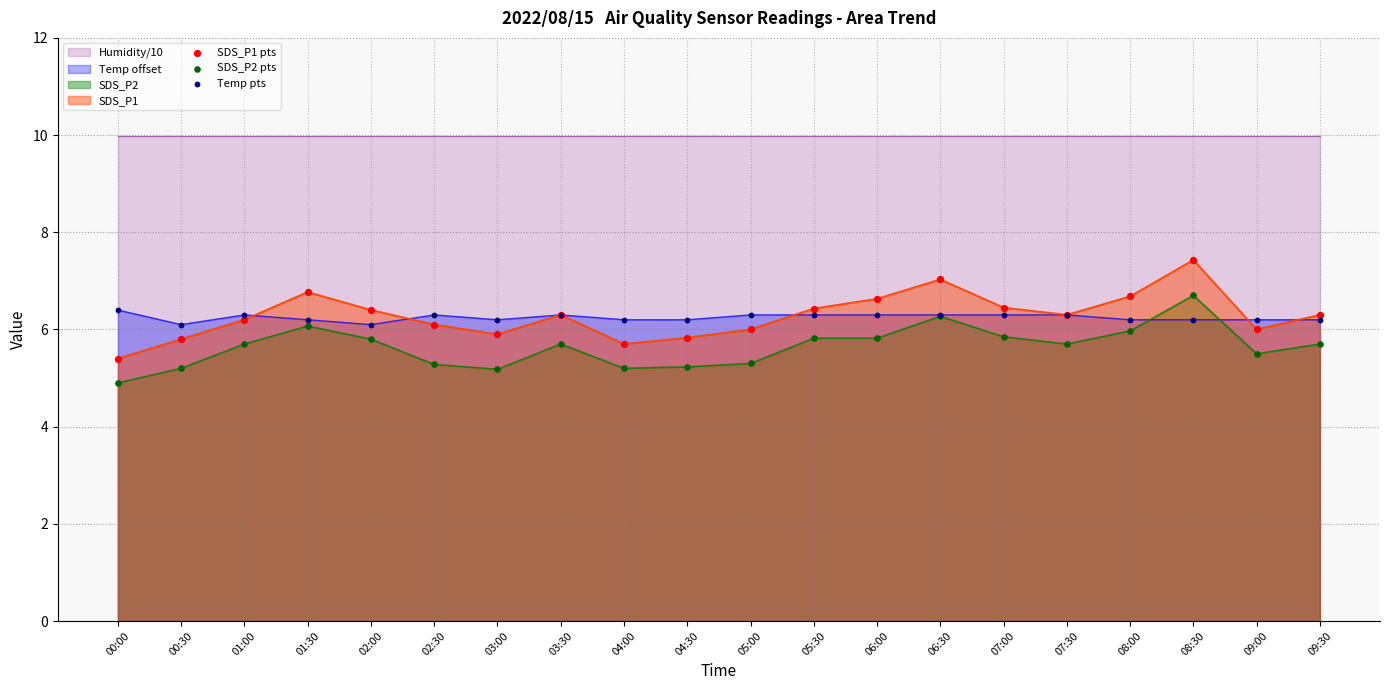

Which series has the widest spread of Y values?

SDS_P1 pts